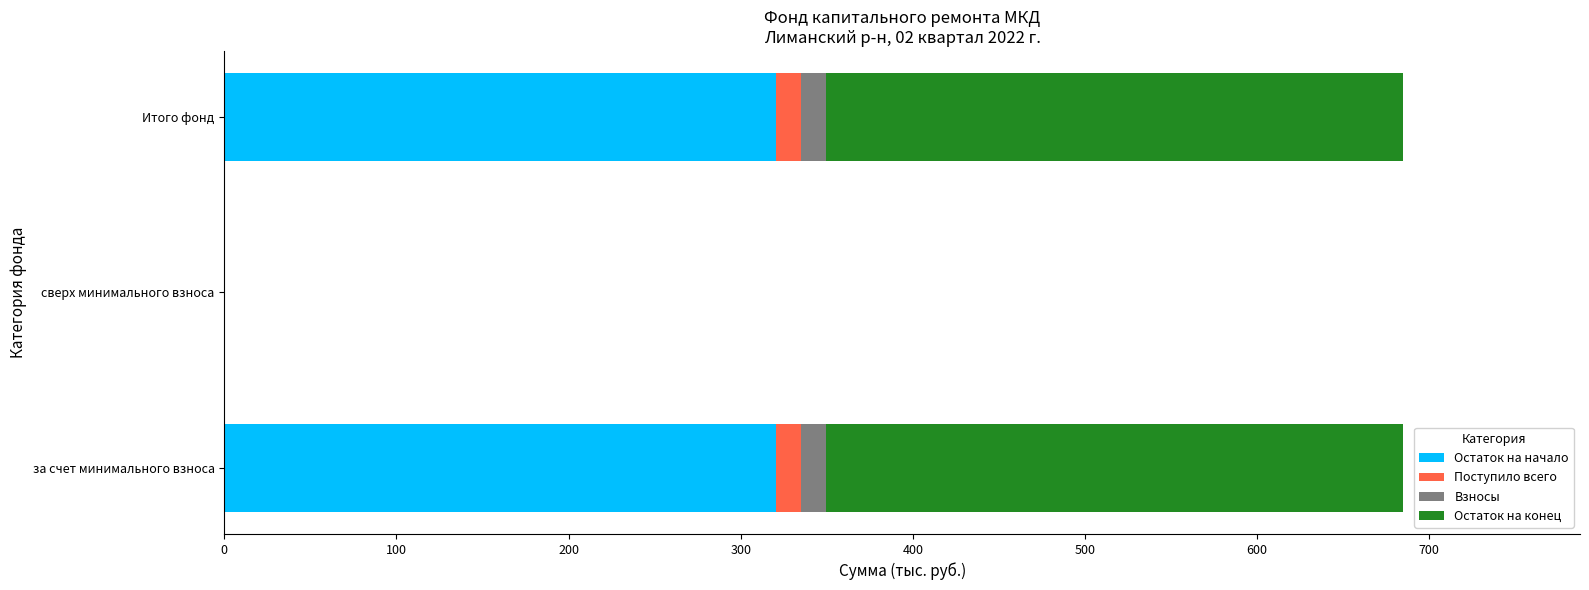

Is it true that Остаток на начало equals -175.7 at сверх минимального взноса?

False